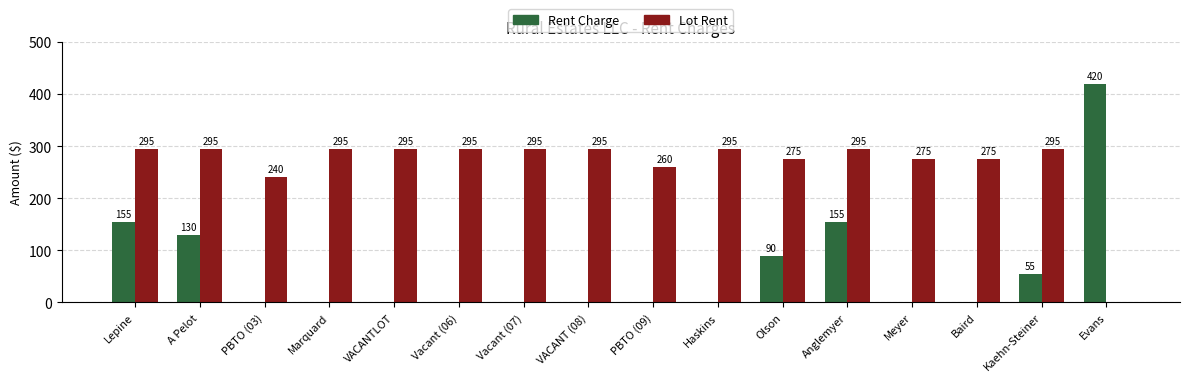

Between Lepine and Meyer, which series saw the biggest shift?

Rent Charge